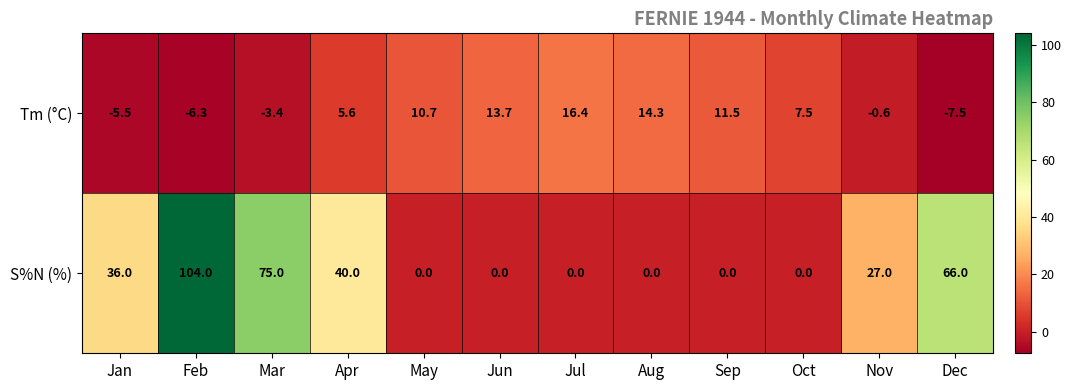

What is the total value across all series at Sep?

11.5